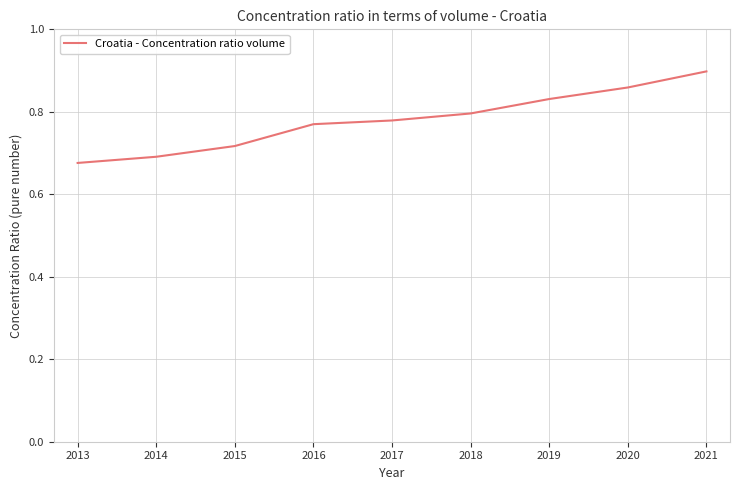

What is the change in value from 2015 to 2019?

+0.1